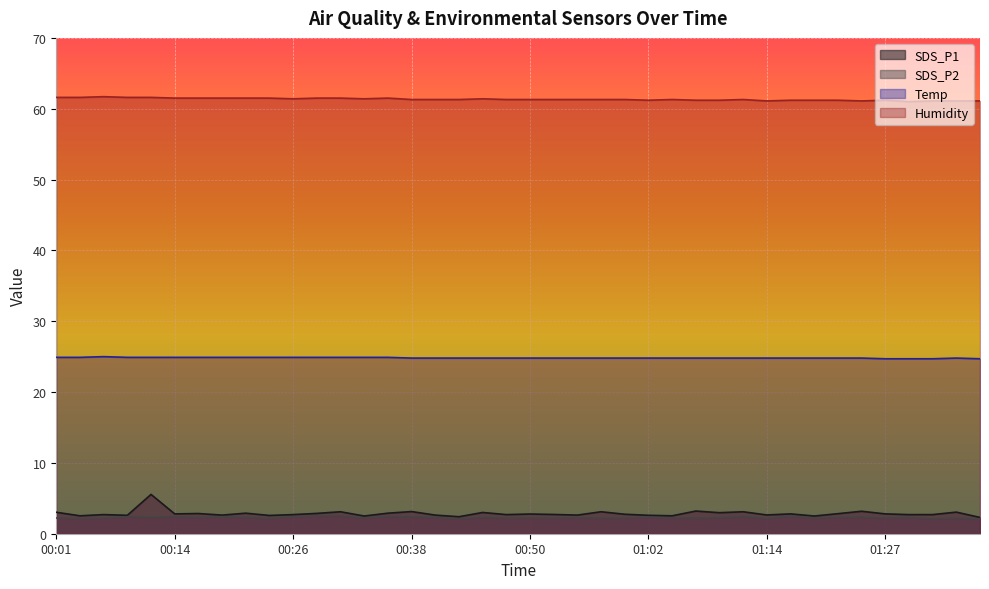

Which series has the widest spread of values?

SDS_P1